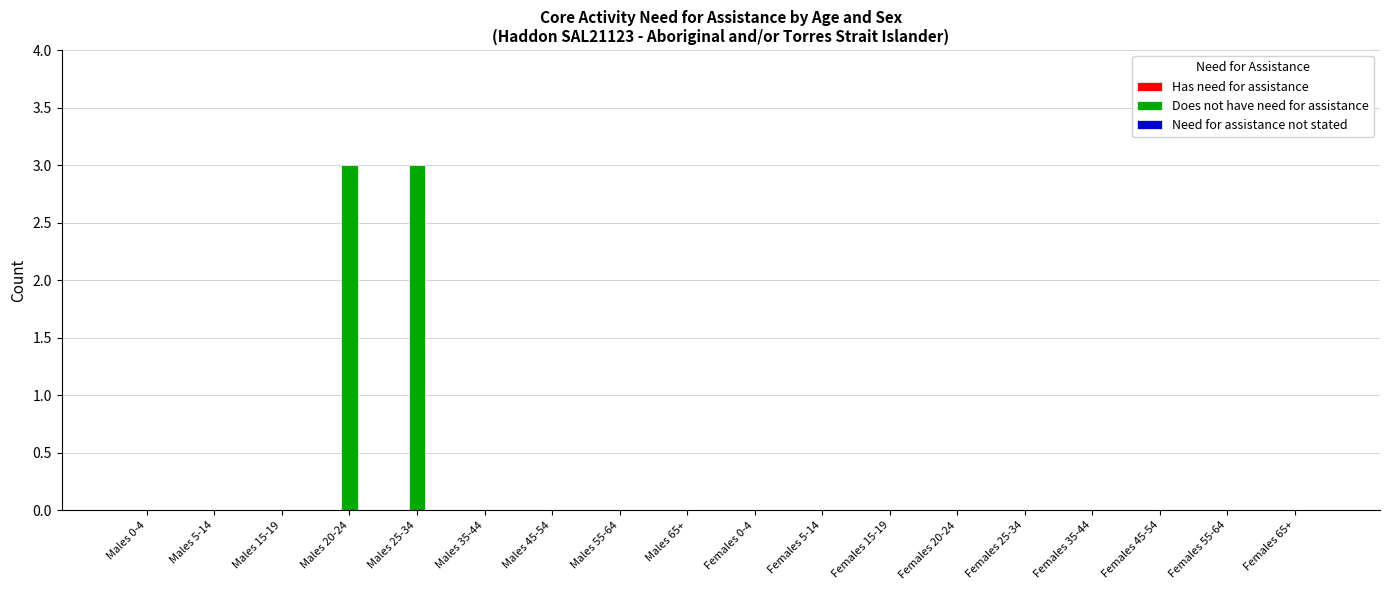

The value at Males 0-4 is 0. True or false?

True